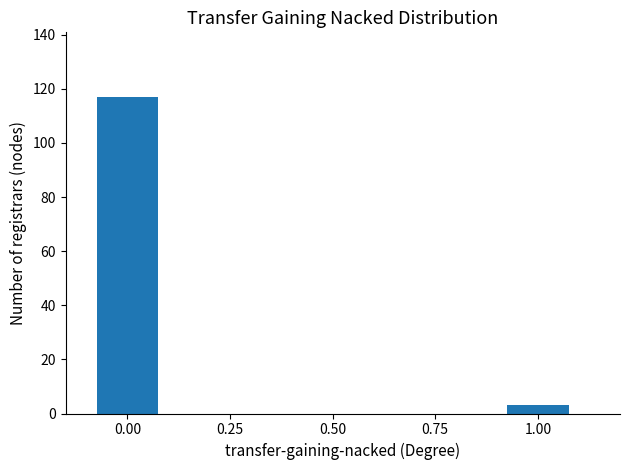

What is the value of the 2nd bar from the left?

3